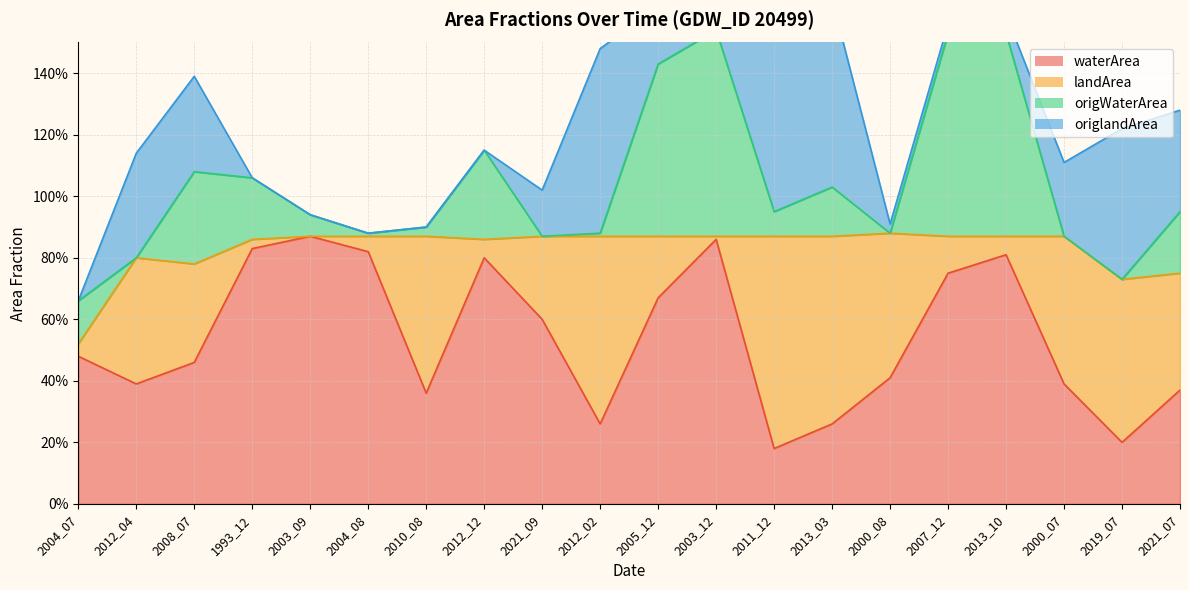

The origlandArea series shows 0.2 at 2008_07. True or false?

False